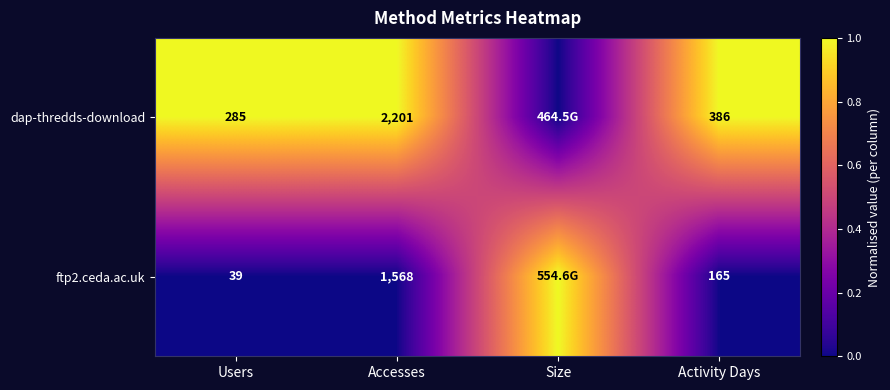

At Users, list the series in order from largest to smallest.

dap-thredds-download, ftp2.ceda.ac.uk